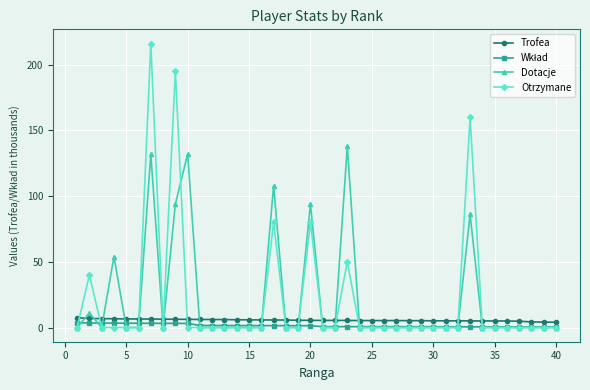

What is the value of the Trofea point at the 32nd from the left?

5.1